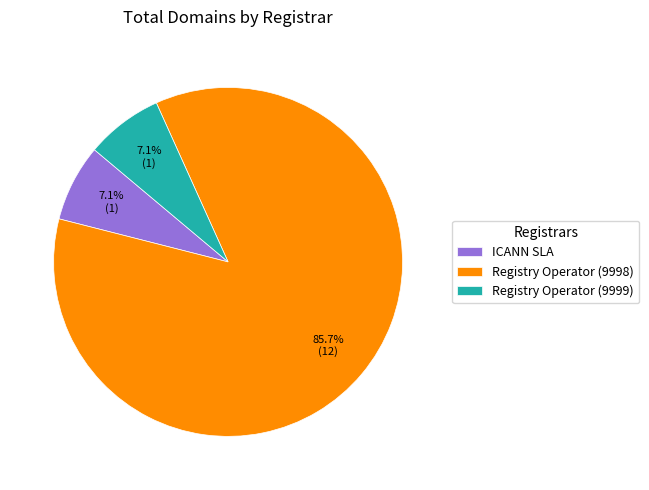

What is the largest slice in the pie chart?

Registry Operator (9998)